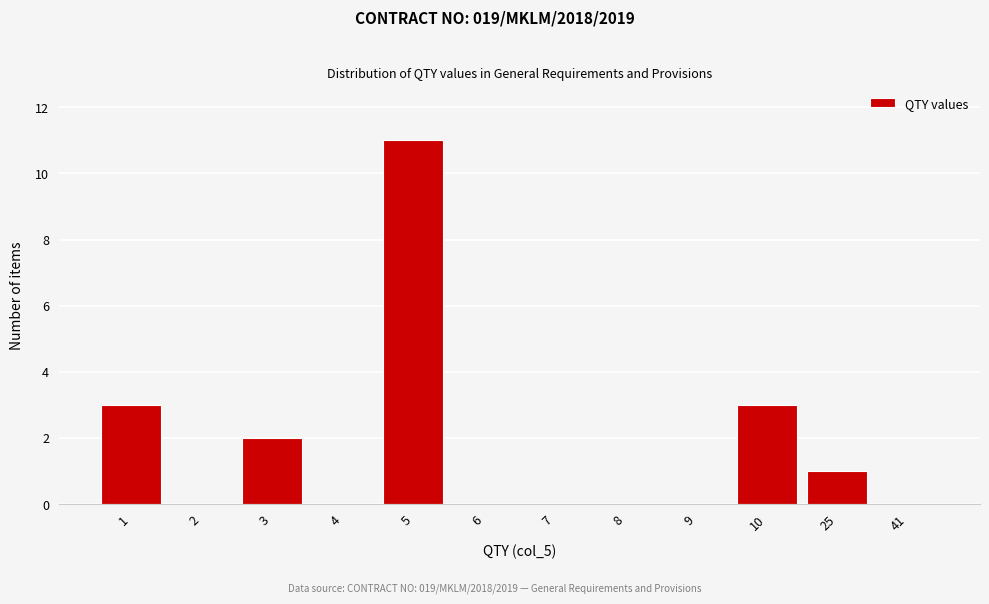

Reading left to right, what are all the values shown in this chart?

1=3	2=0	3=2	4=0	5=11	6=0	7=0	8=0	9=0	10=3	25=1	41=0